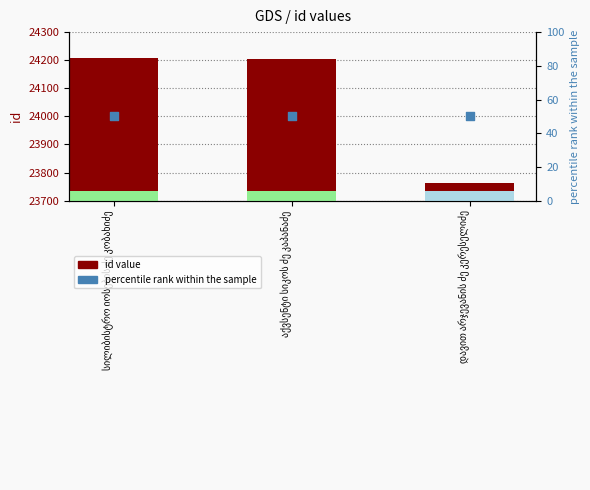

What is the total value across all series at დავით არჯევანის ძე კერესელიძე?

47764